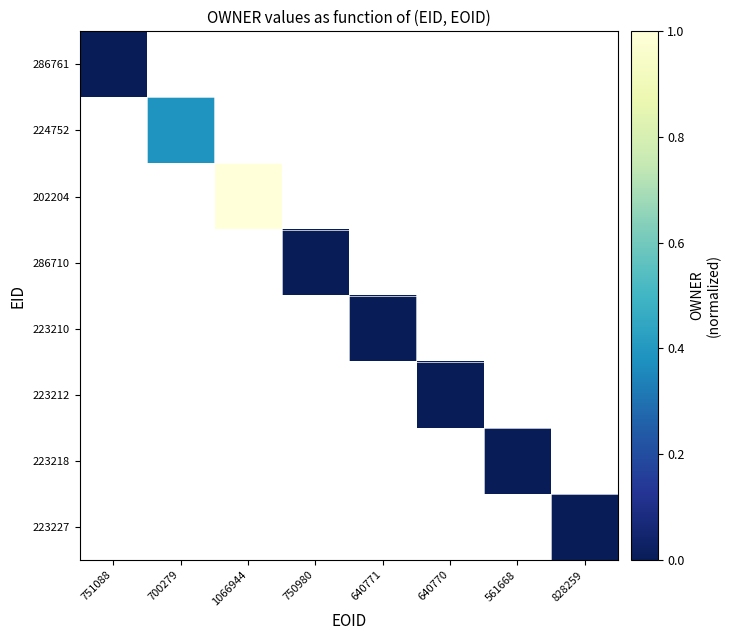

How many series are shown in this chart?

8